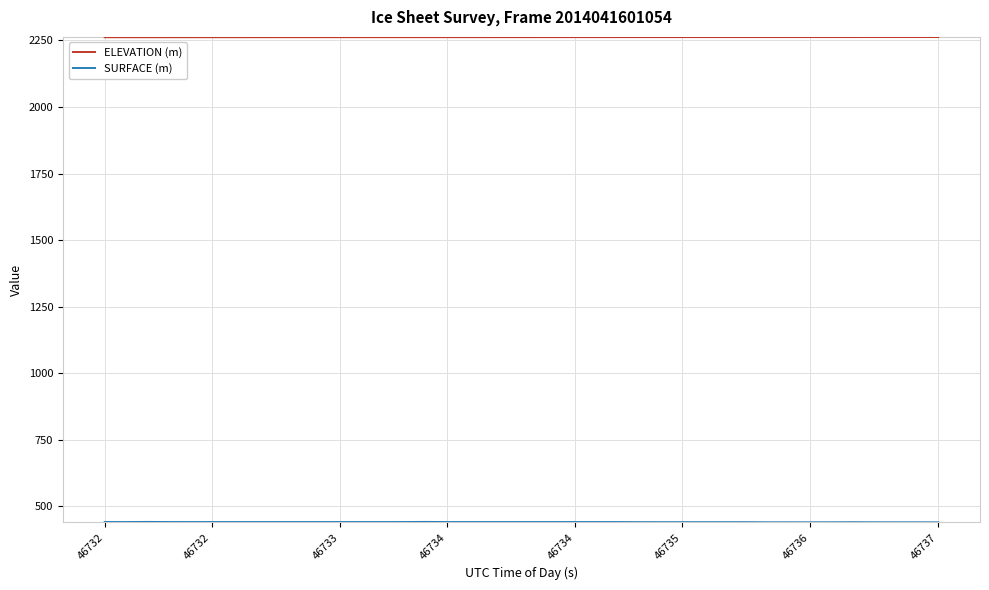

Which series has the largest total across all categories?

ELEVATION (m)